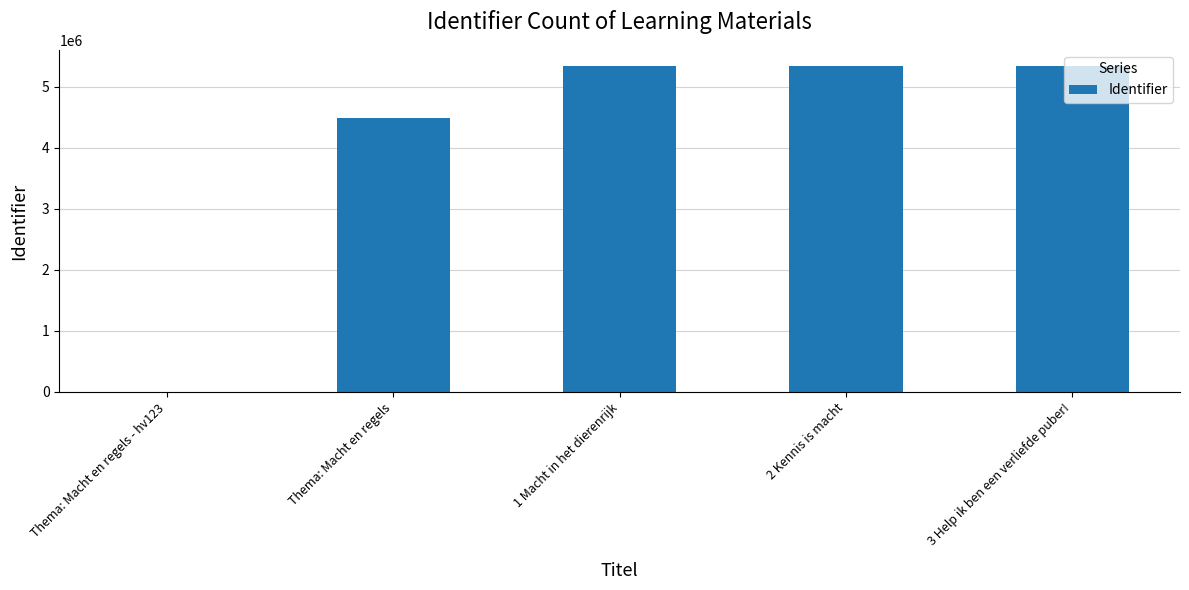

How many distinct data groups are displayed?

1